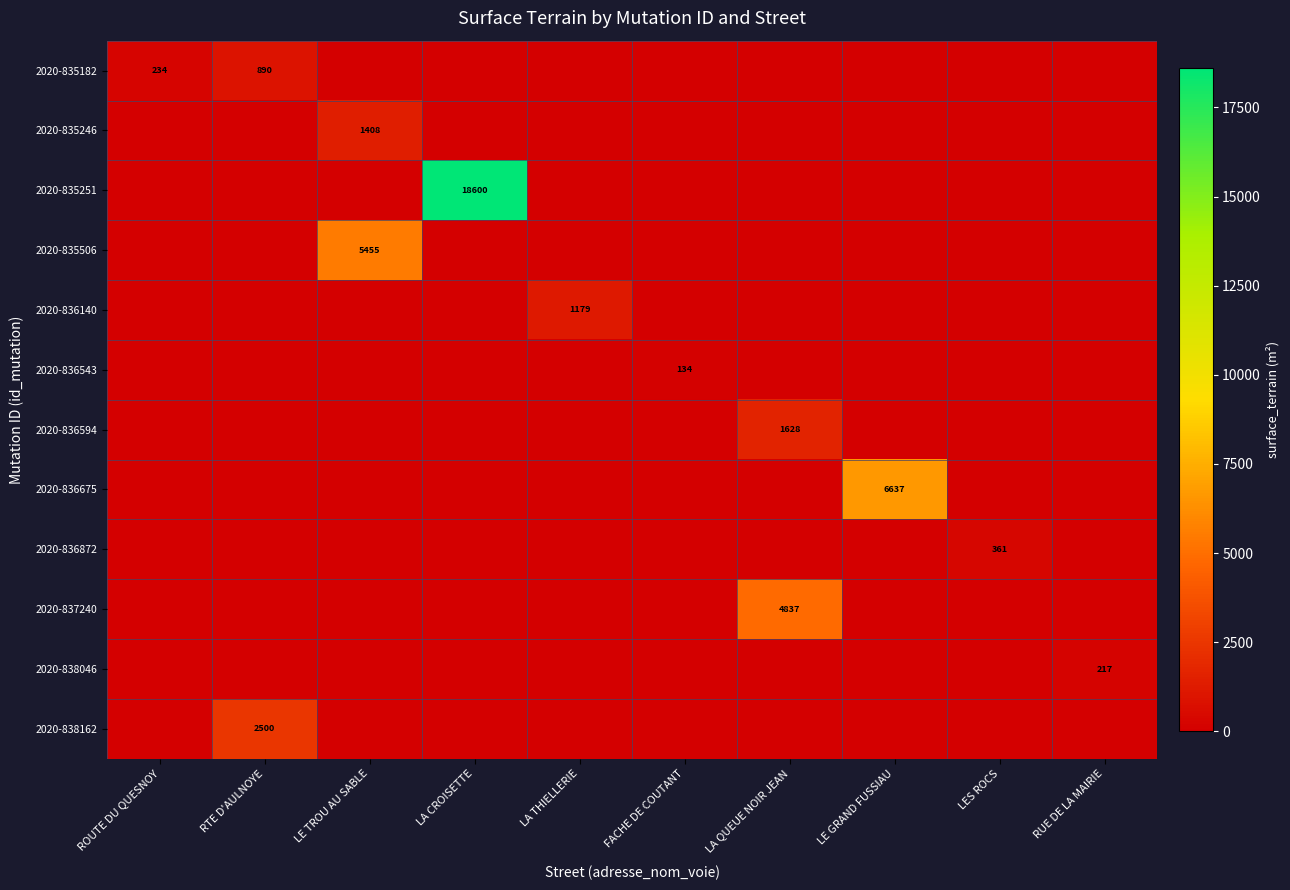

Rank the categories by 2020-836872 value from highest to lowest.

LES ROCS, ROUTE DU QUESNOY, RTE D'AULNOYE, LE TROU AU SABLE, LA CROISETTE, LA THIELLERIE, FACHE DE COUTANT, LA QUEUE NOIR JEAN, LE GRAND FUSSIAU, RUE DE LA MAIRIE